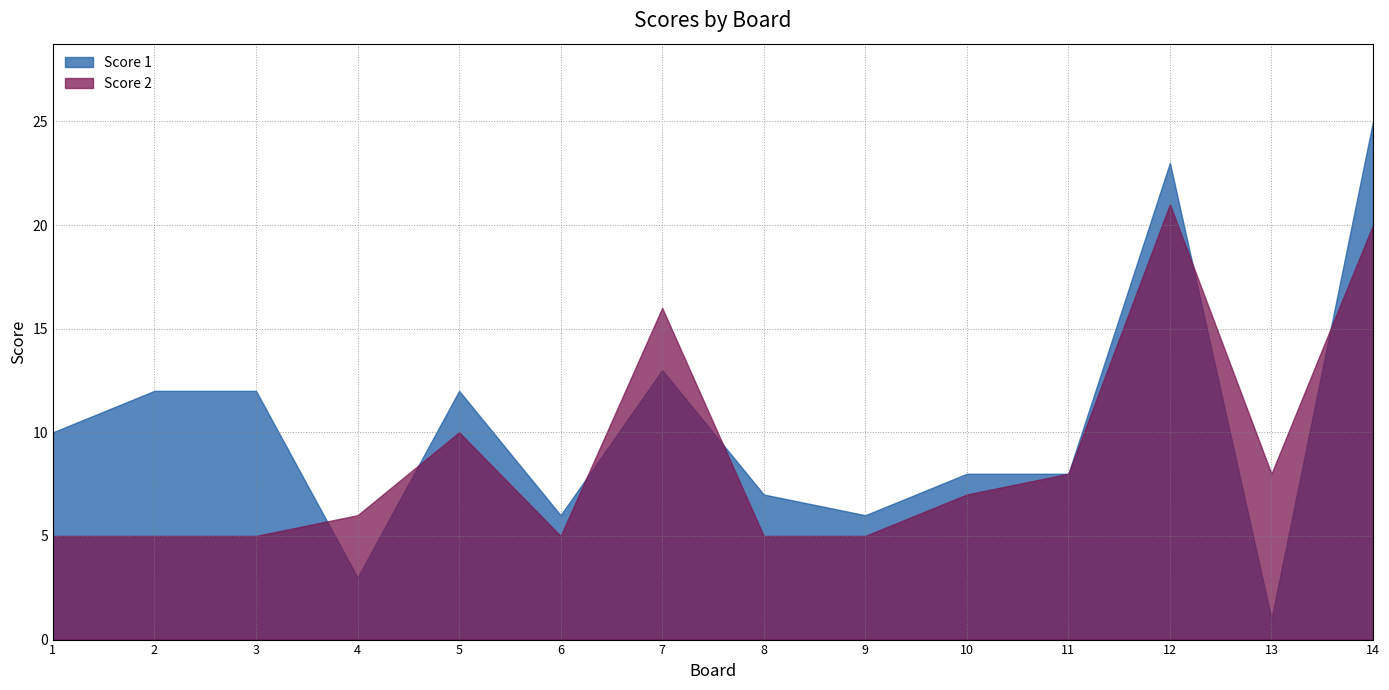

What is the difference between the maximum and second lowest values in the Score 1 series?

22